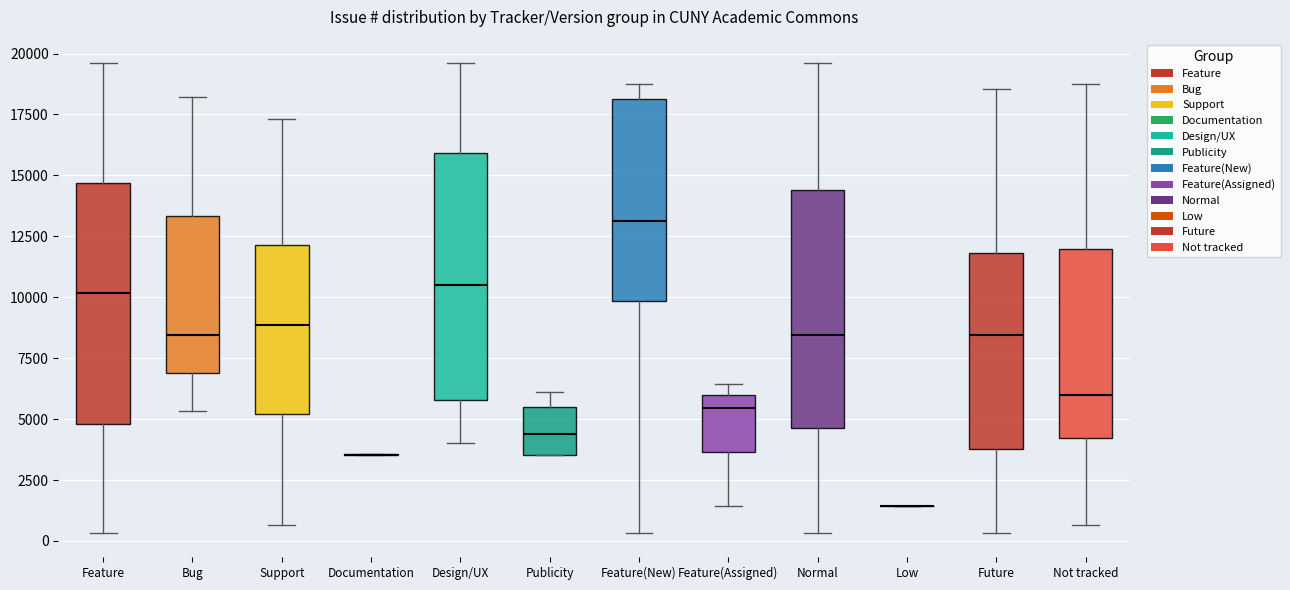

Where is the lower edge of the box for Feature on the y-axis? The values are not printed on the chart, so give them approximately, as read against the axis.

5000